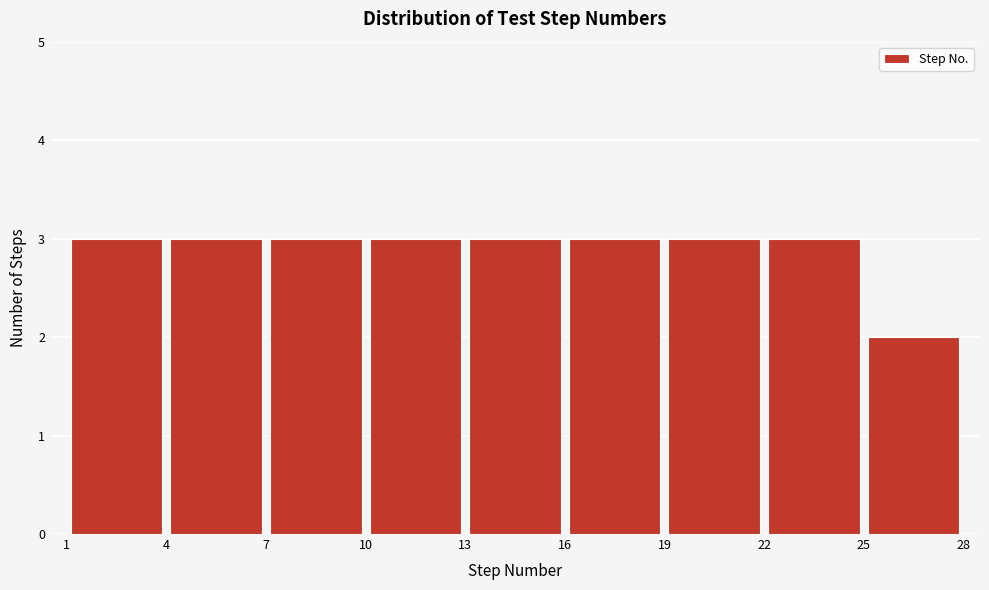

Reading left to right, transcribe this chart: for each bar, give the range it covers on the x-axis and its height. The values are not printed on the chart, so give them approximately, as read against the axis.

1 to 4: 3
4 to 7: 3
7 to 10: 3
10 to 13: 3
13 to 16: 3
16 to 19: 3
19 to 22: 3
22 to 25: 3
25 to 28: 2